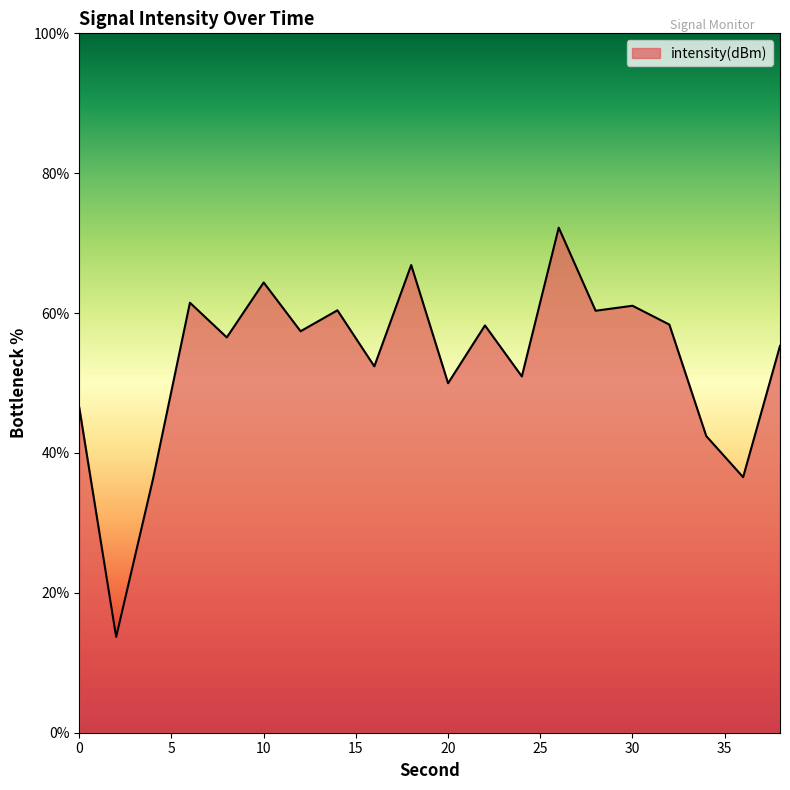

What is the sum of all values?

1061.3